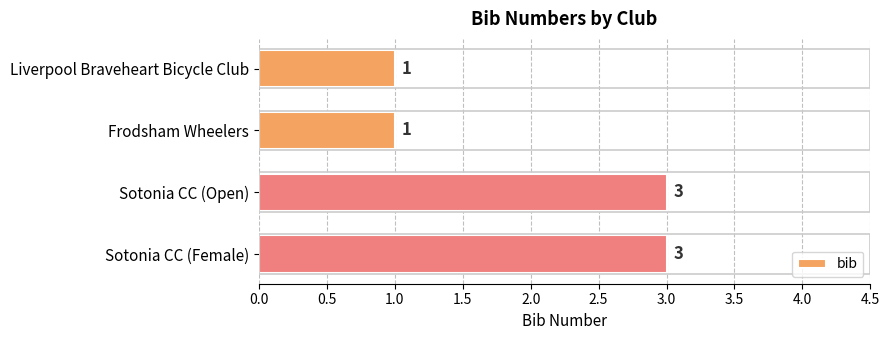

What is the difference between the second highest and second lowest values?

2